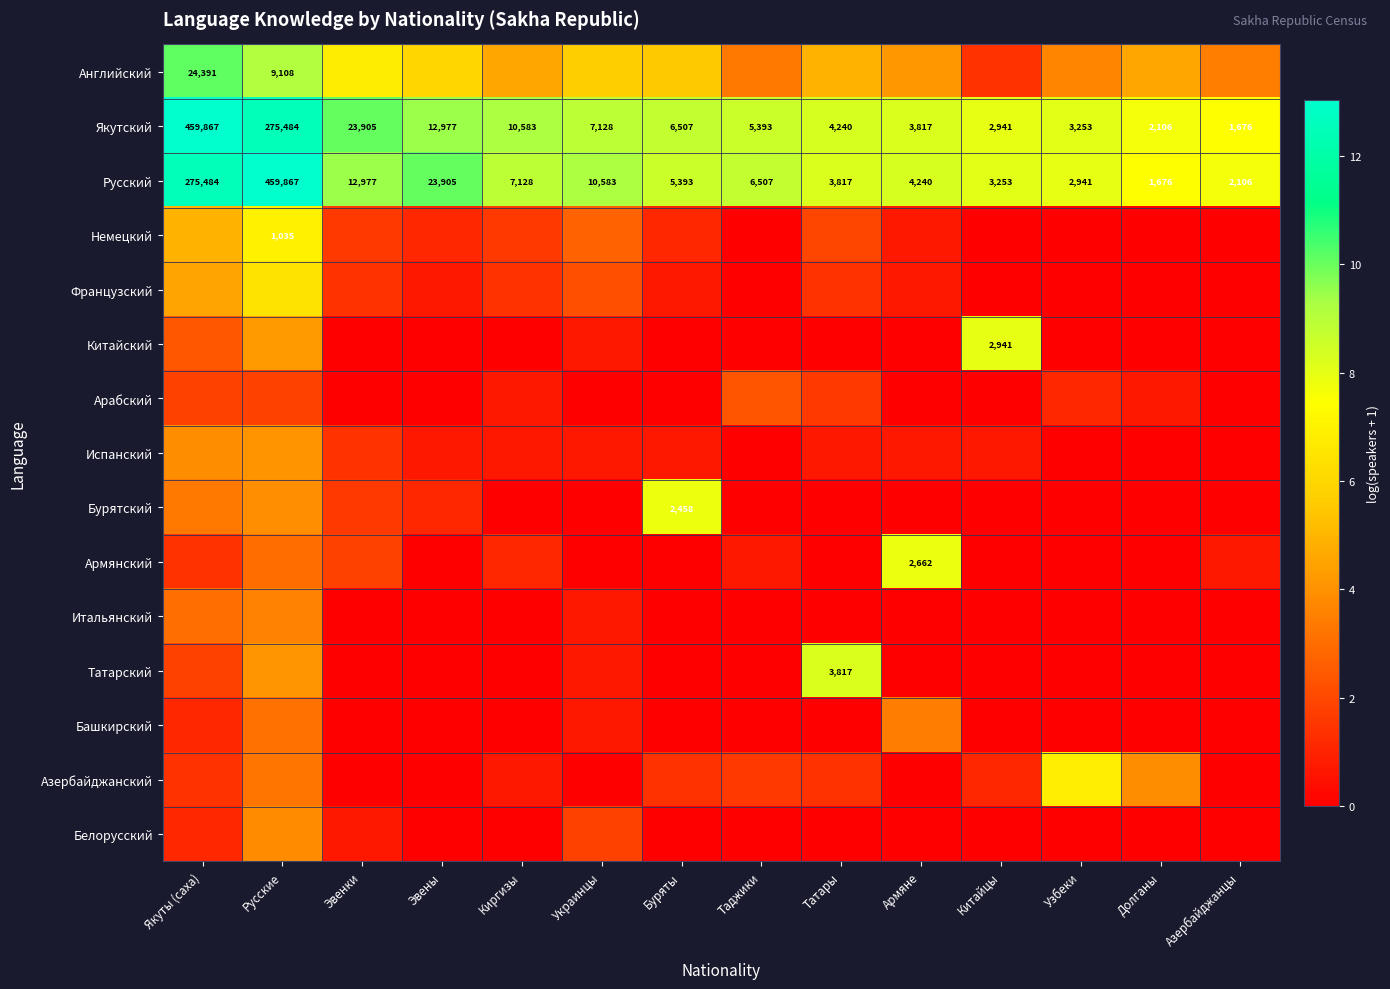

What is the total value across all series at Эвенки?

34.8